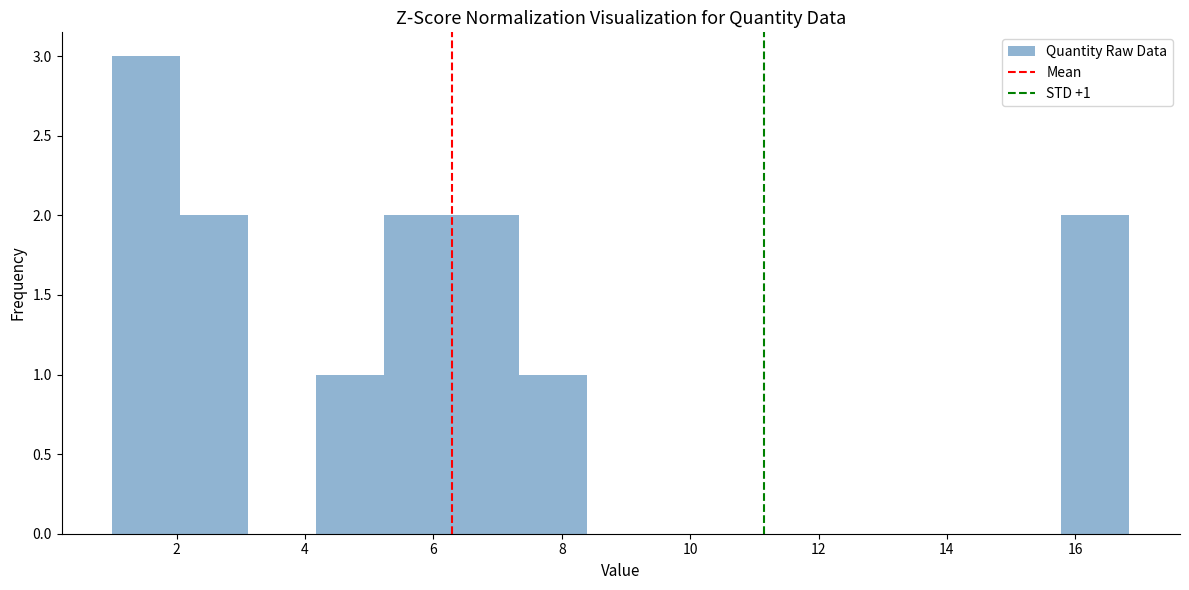

Which range on the x-axis has the tallest bar?

1.0 to 2.0